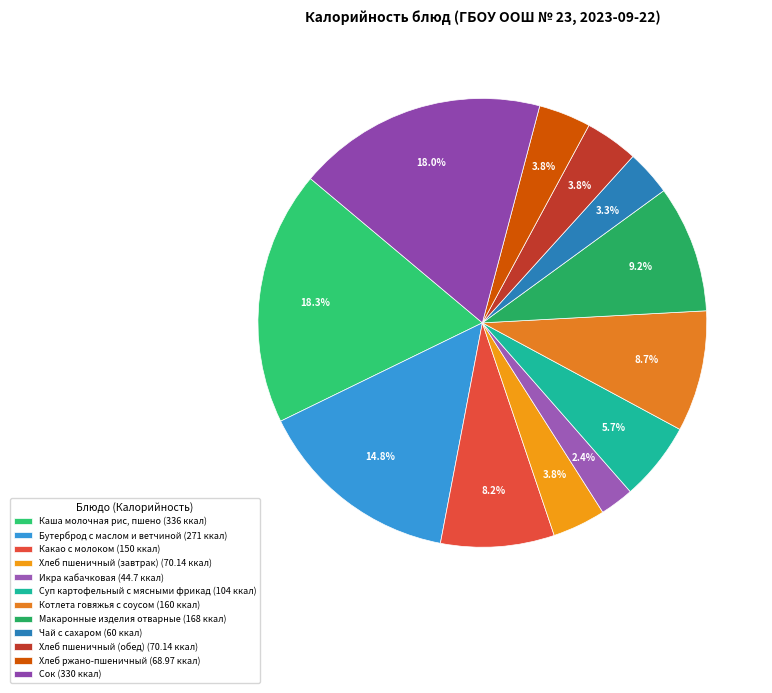

What is the total percentage of Макаронные изделия отварные and Икра кабачковая?

11.6%